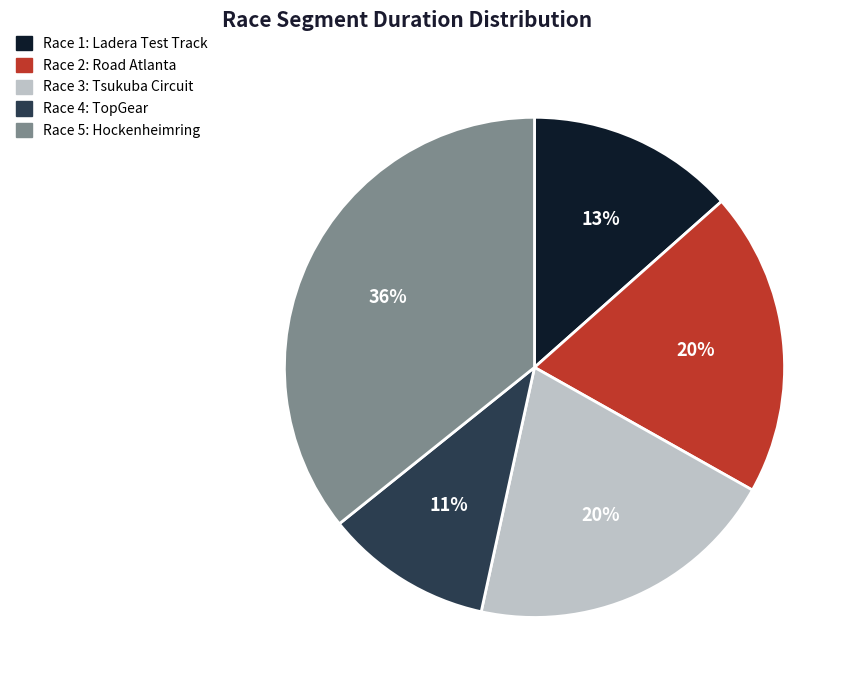

True or false: Race 3: Tsukuba Circuit accounts for 9% of the total.

False